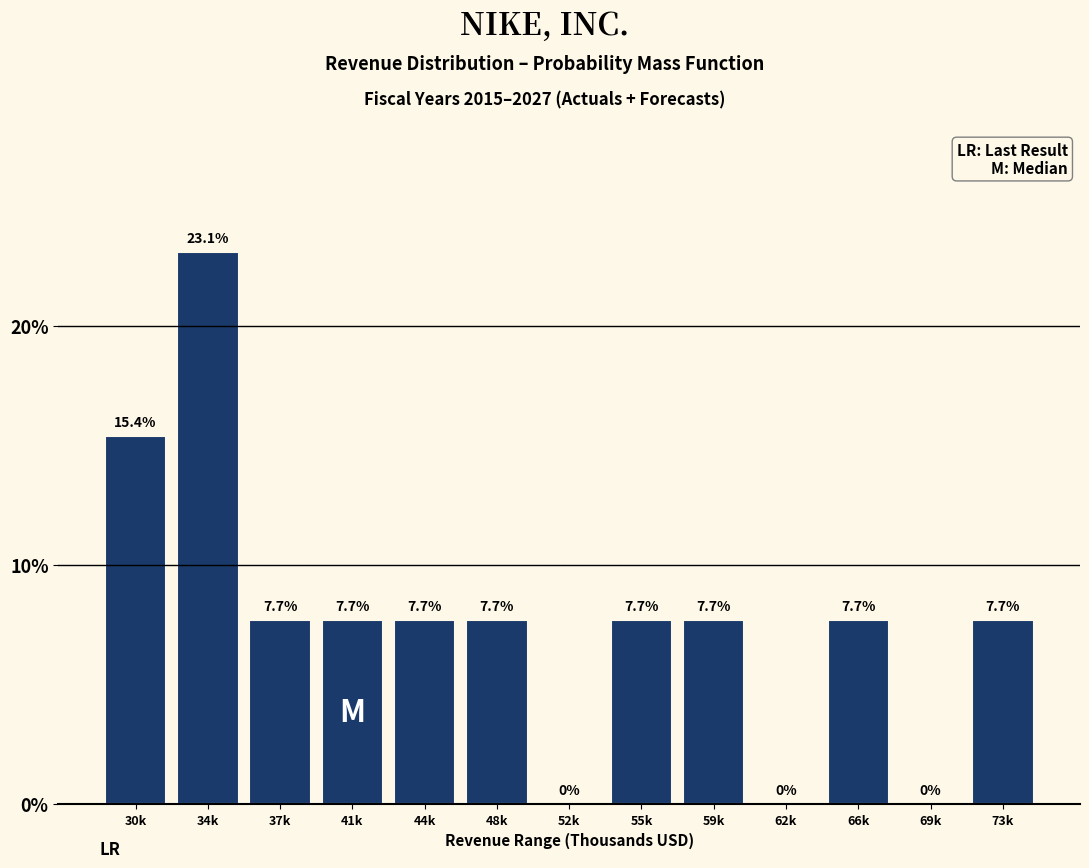

Reading left to right, list all the values displayed in this chart.

30k=15.4	34k=23.1	37k=7.7	41k=7.7	44k=7.7	48k=7.7	52k=0.0	55k=7.7	59k=7.7	62k=0.0	66k=7.7	69k=0.0	73k=7.7